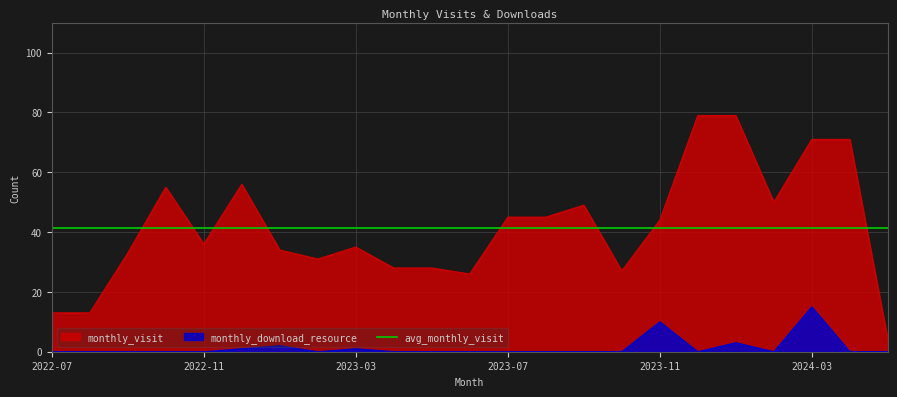

How many lines are shown in the chart?

2